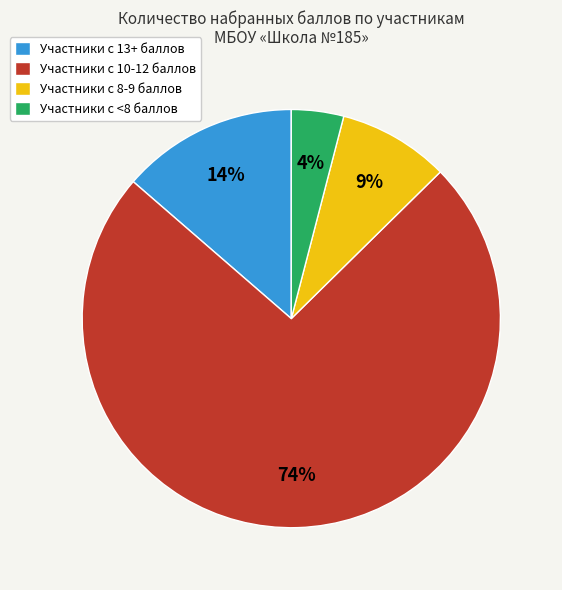

What percentage is the Участники с 8-9 баллов slice, to the nearest percent?

9%